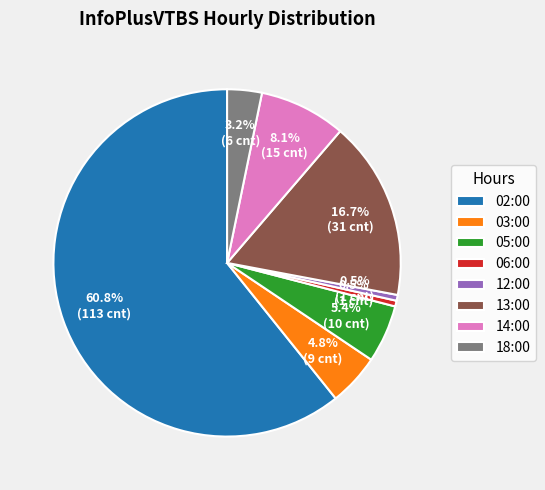

Does 06:00 represent more than half of the total?

No